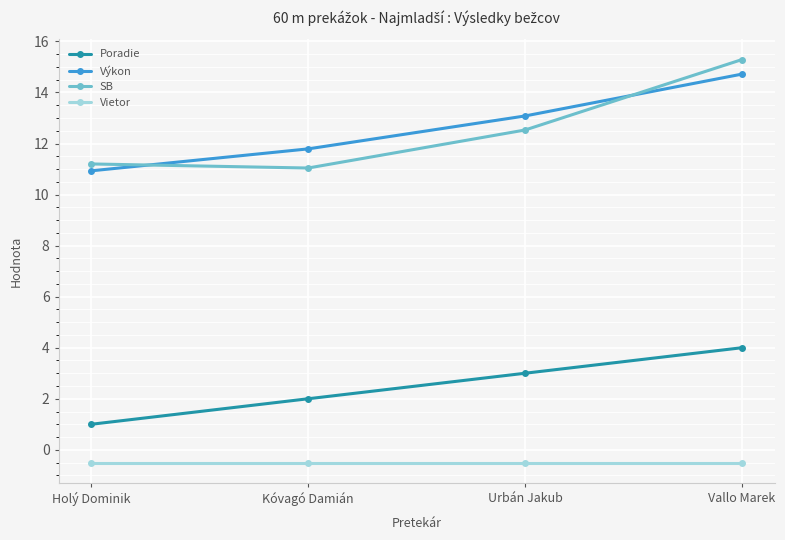

Is this an area chart (filled region under the line)?

No